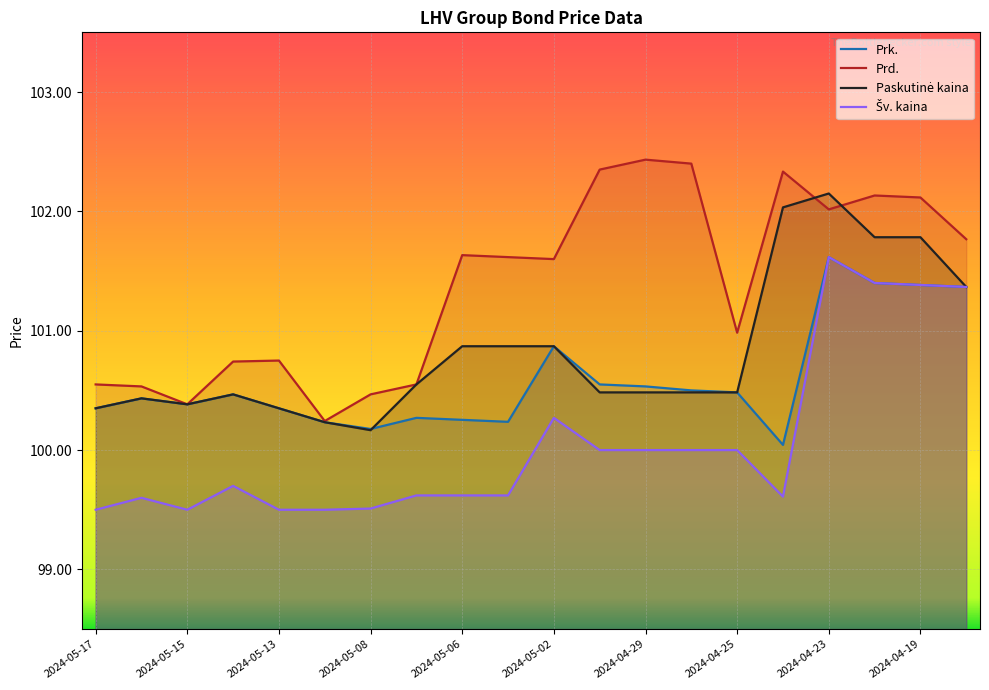

True or false: Paskutinė kaina and Šv. kaina intersect in this chart.

False